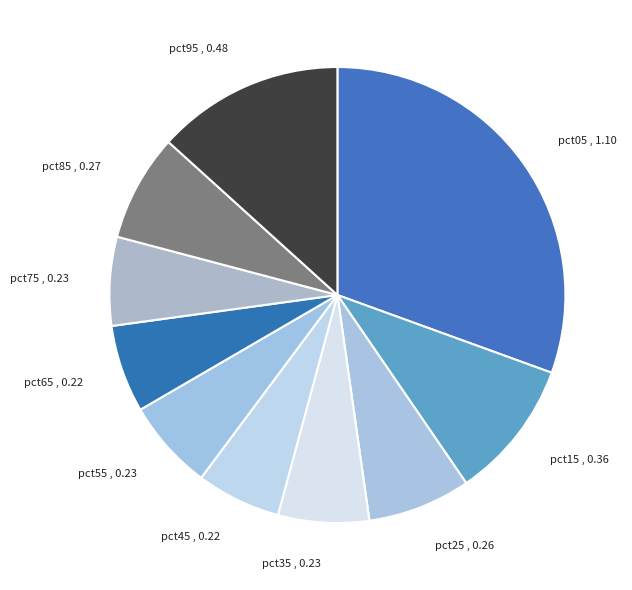

Is it true that pct75 is 1% of the pie?

False